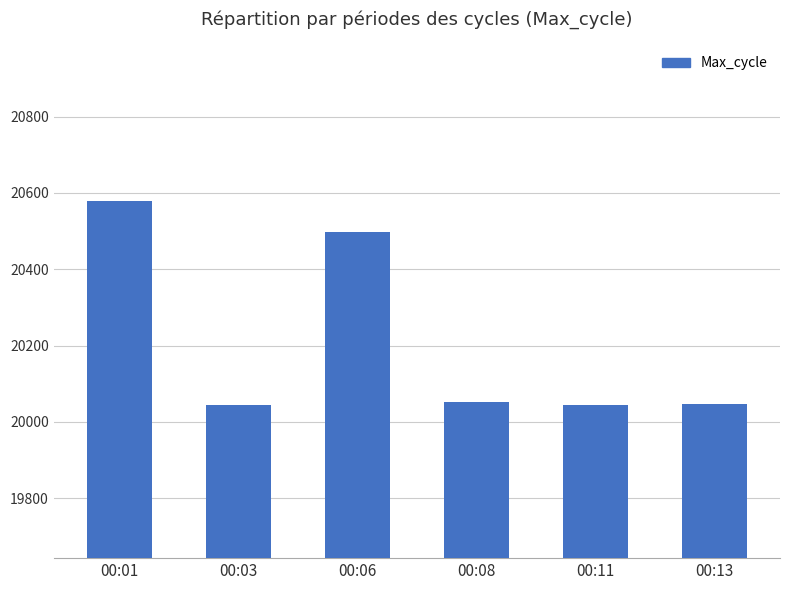

How many categories are shown in the chart?

6